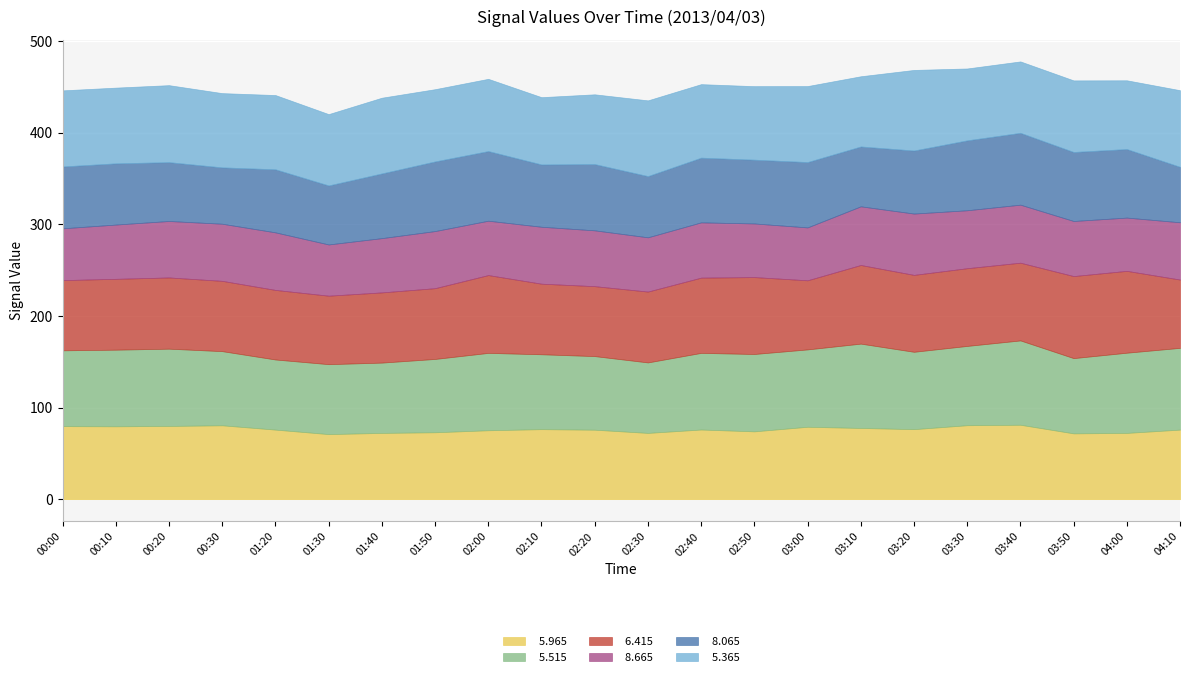

What is the total value across all series at 03:10?

461.4